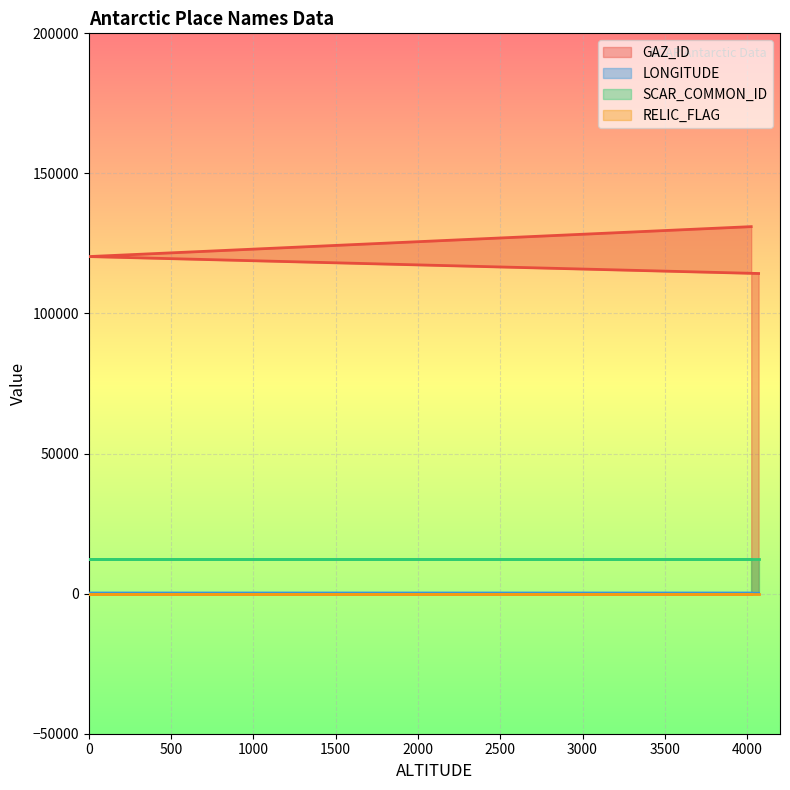

How many lines are shown in the chart?

4